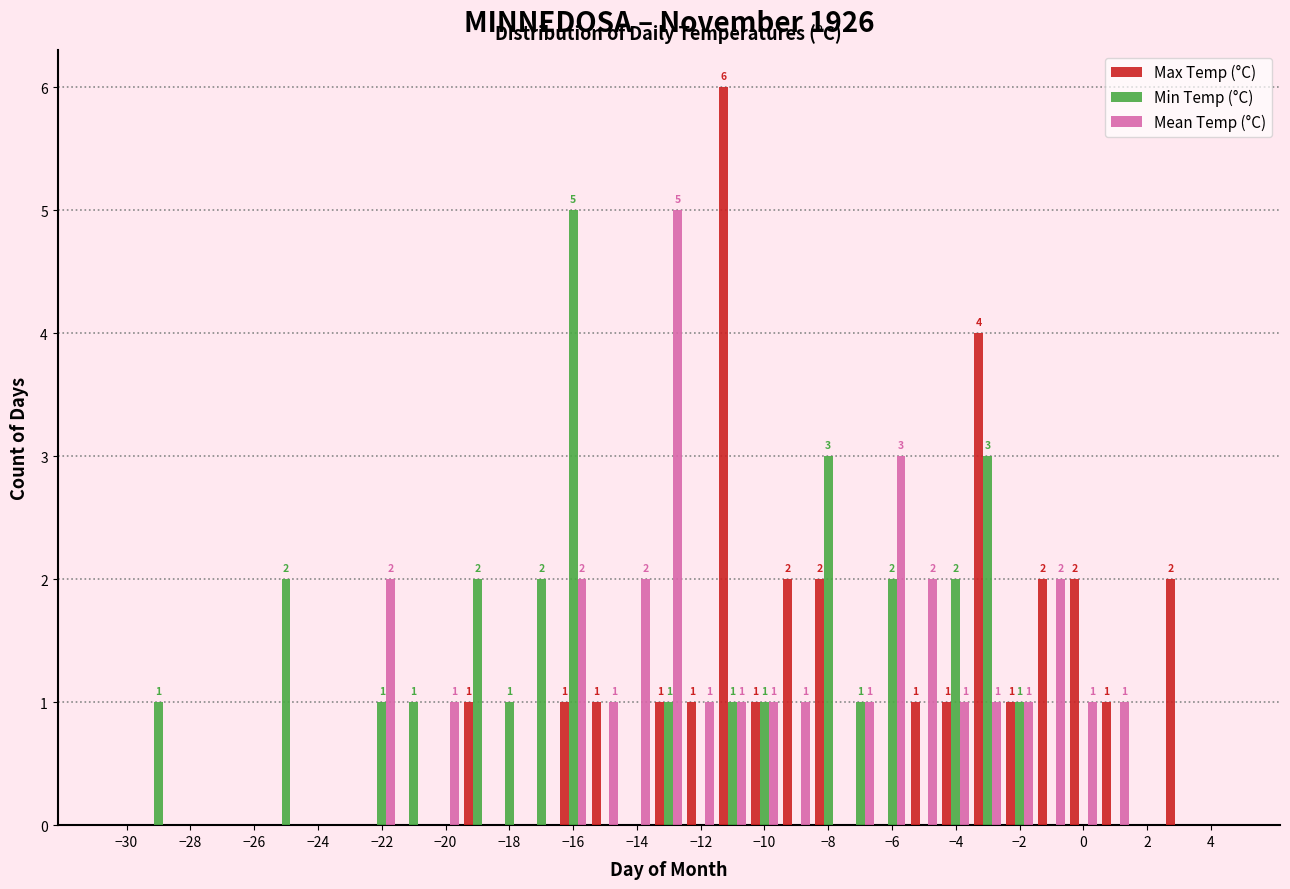

In the Mean Temp (°C) series, which range on the x-axis has the tallest bar?

-13.5 to -12.5